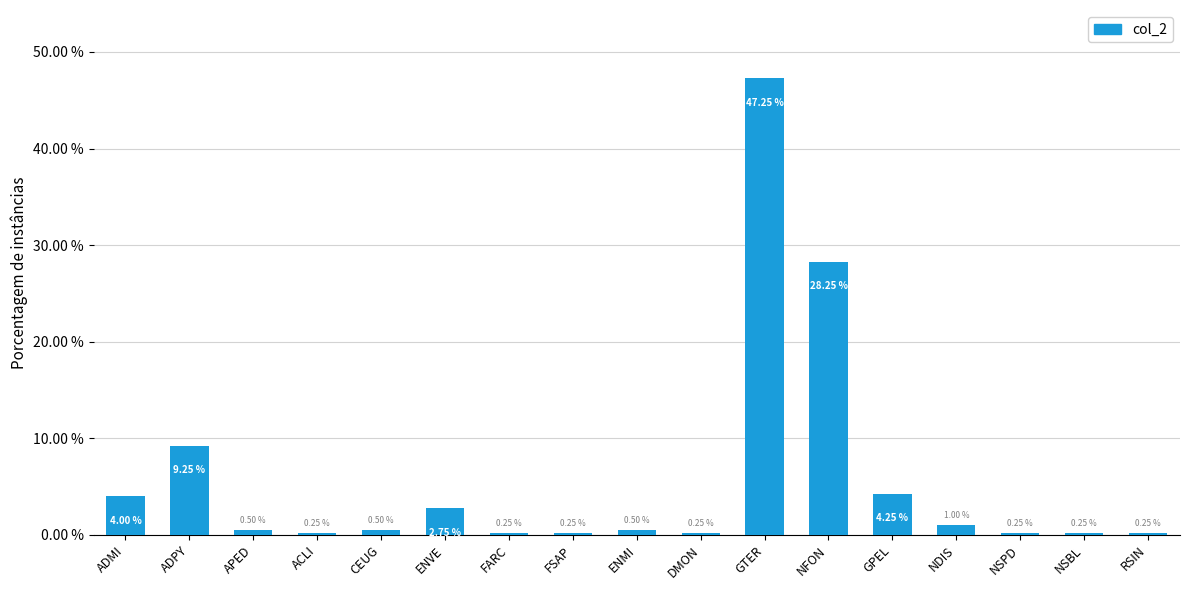

What is the change in value from NFON to GPEL?

-24.0